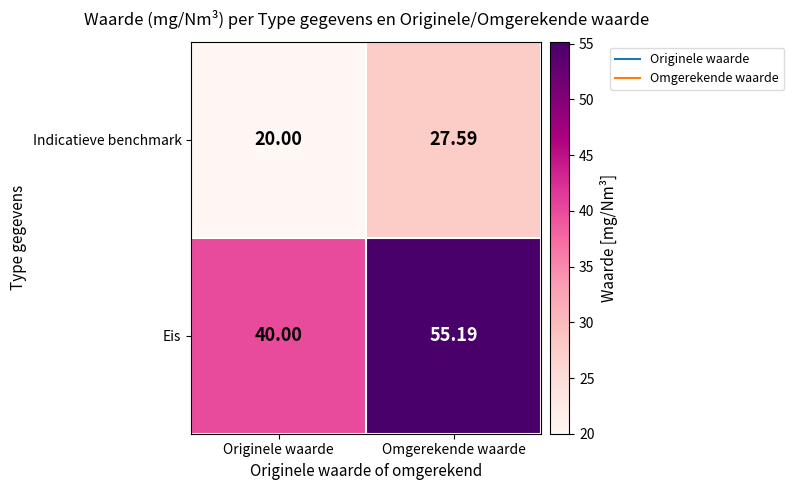

Count the number of data series in this chart.

2